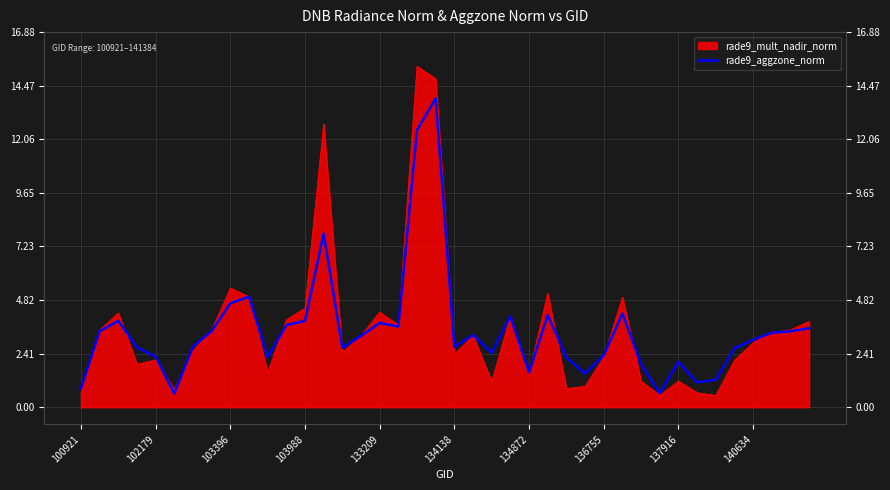

Reading left to right, transcribe all the data shown in this chart.

0.8	3.4	3.9	2.7	2.3	0.6	2.7	3.4	4.7	5.0	2.3	3.7	3.9	7.8	2.7	3.2	3.8	3.6	12.5	13.9	2.7	3.3	2.5	4.1	1.6	4.1	2.2	1.5	2.3	4.2	1.9	0.6	2.0	1.1	1.2	2.7	3.0	3.4	3.4	3.6